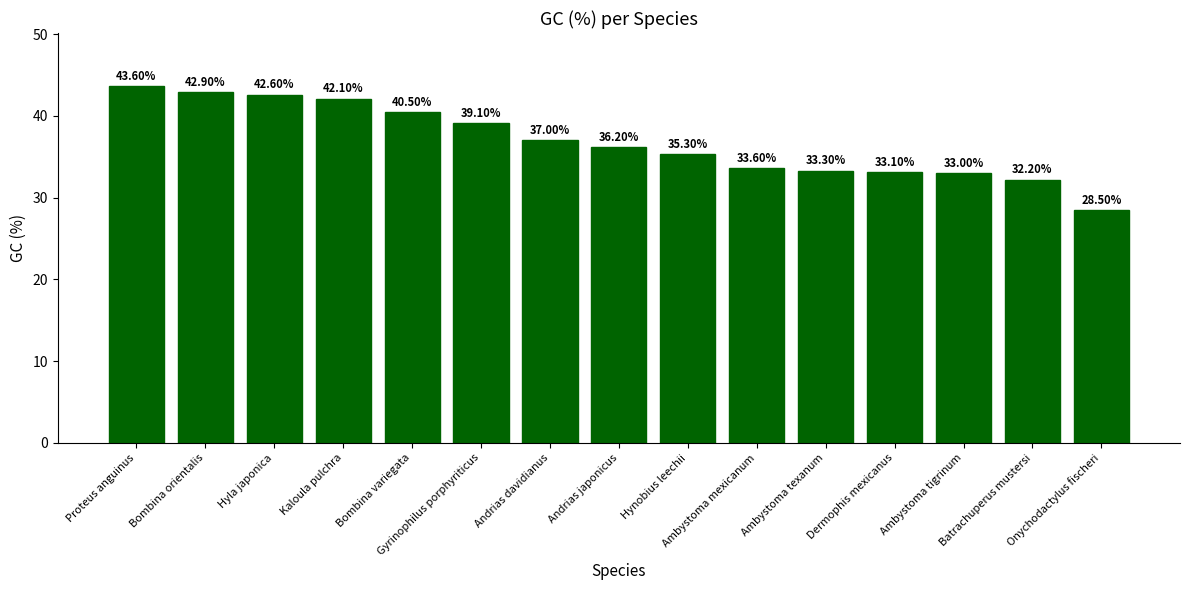

Between Gyrinophilus porphyriticus and Ambystoma tigrinum, which is larger?

Gyrinophilus porphyriticus